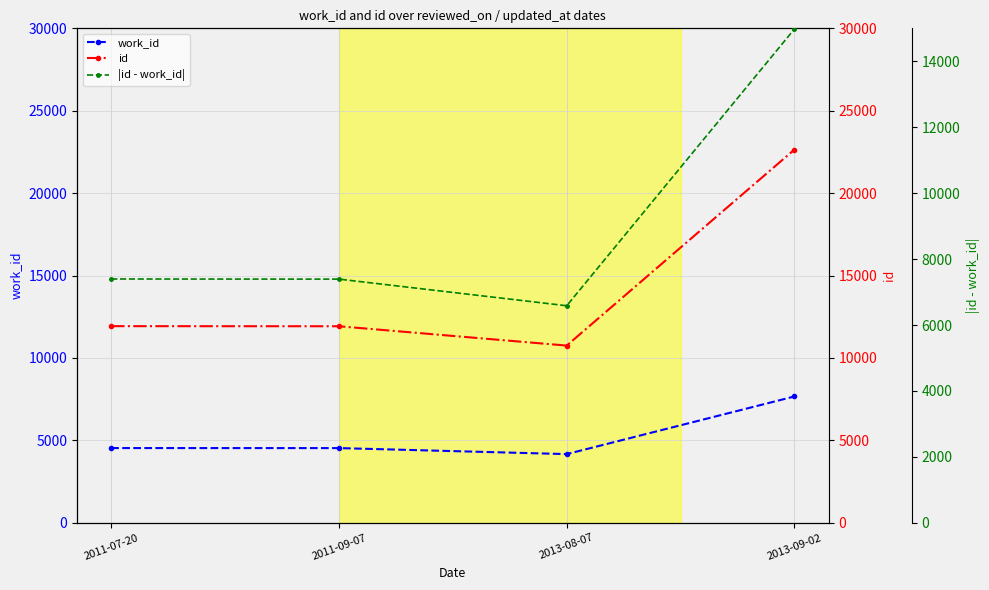

Which series changed the most between 2013-08-07 and 2013-09-02?

id